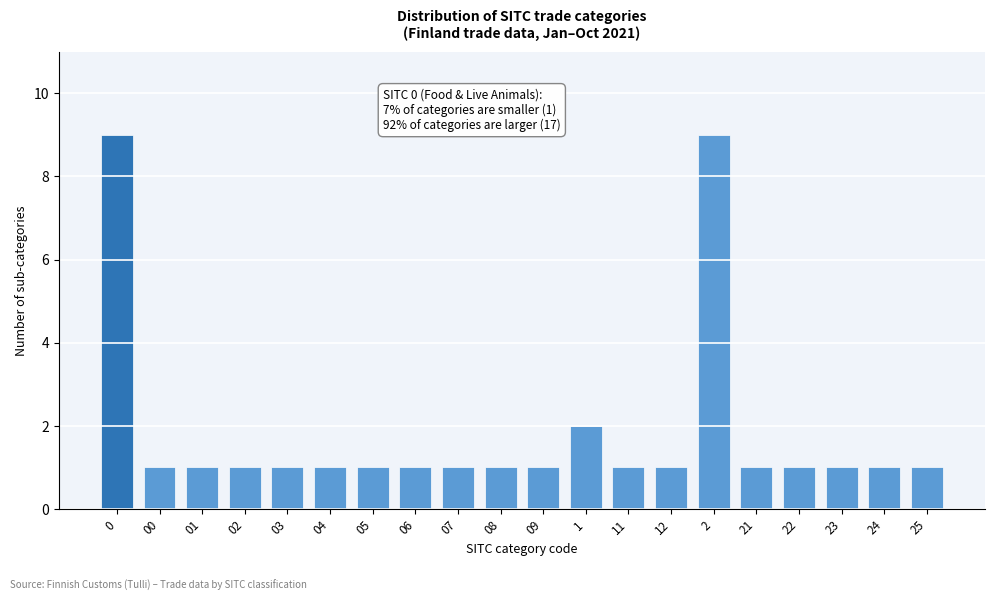

Reading right to left, what are all the values shown in this chart?

25=1	24=1	23=1	22=1	21=1	2=9	12=1	11=1	1=2	09=1	08=1	07=1	06=1	05=1	04=1	03=1	02=1	01=1	00=1	0=9